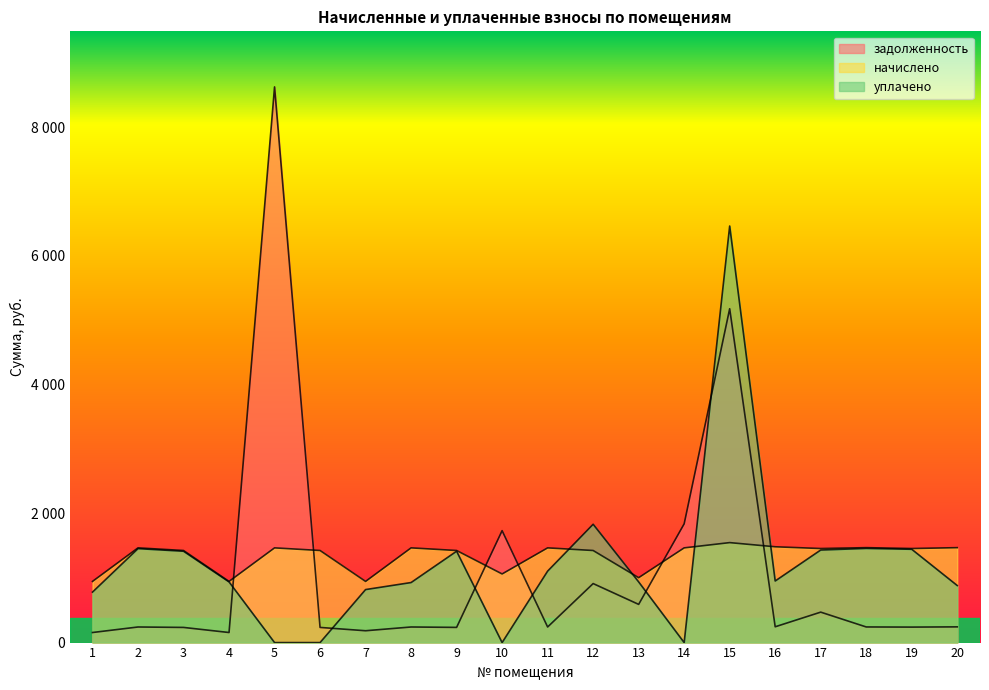

What is the difference between the уплачено values at 11 and 2?

349.2